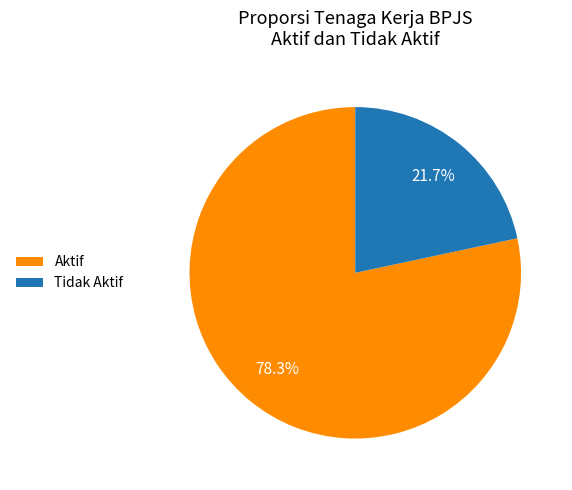

What percentage is the Aktif slice, to the nearest percent?

78%